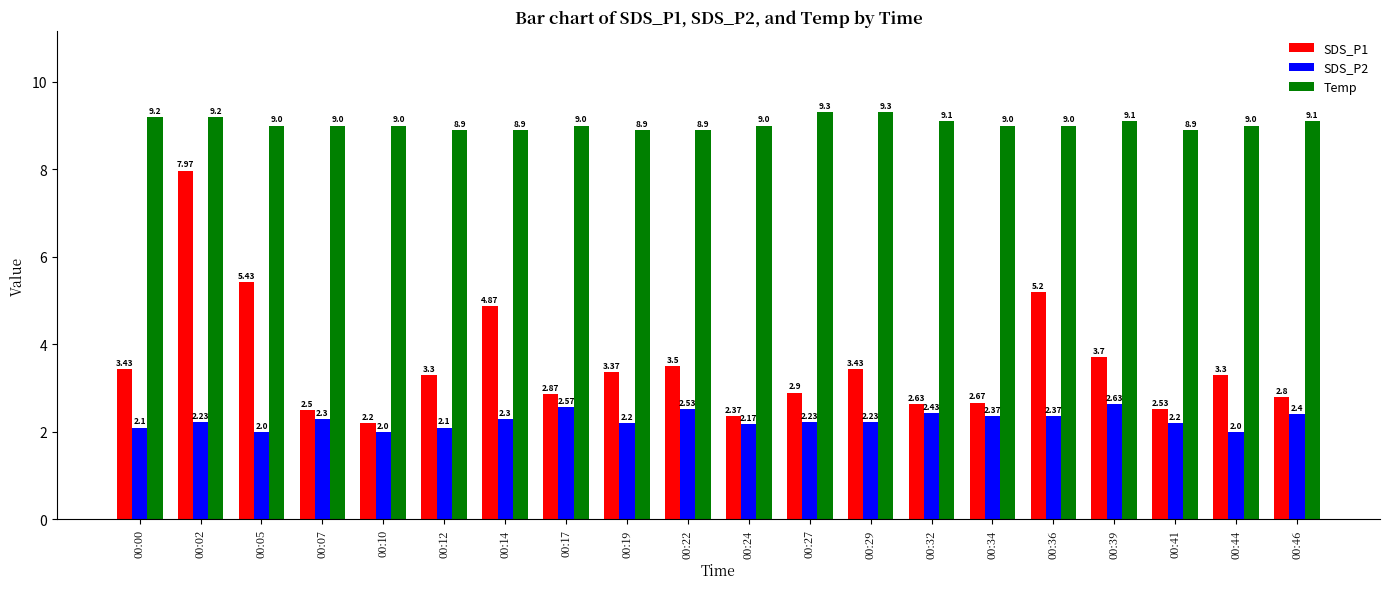

What is the value of the SDS_P1 bar at the 16th from the left?

5.2